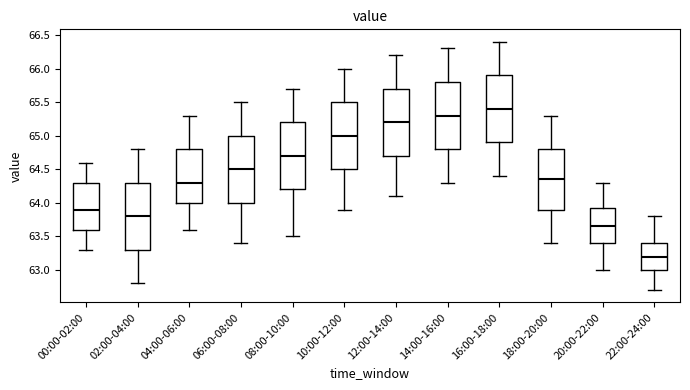

Reading left to right, read every box against the y-axis: the position of its median line, the range the box covers, and the ends of its whiskers. The values are not printed on the chart, so give them approximately, as read against the axis.

00:00-02:00: median 63.90, box 63.60 to 64.30, whiskers 63.30 to 64.60
02:00-04:00: median 63.80, box 63.30 to 64.30, whiskers 62.80 to 64.80
04:00-06:00: median 64.30, box 64.00 to 64.80, whiskers 63.60 to 65.30
06:00-08:00: median 64.50, box 64.00 to 65.00, whiskers 63.40 to 65.50
08:00-10:00: median 64.70, box 64.20 to 65.20, whiskers 63.50 to 65.70
10:00-12:00: median 65.00, box 64.50 to 65.50, whiskers 63.90 to 66.00
12:00-14:00: median 65.20, box 64.70 to 65.70, whiskers 64.10 to 66.20
14:00-16:00: median 65.30, box 64.80 to 65.80, whiskers 64.30 to 66.30
16:00-18:00: median 65.40, box 64.90 to 65.90, whiskers 64.40 to 66.40
18:00-20:00: median 64.35, box 63.90 to 64.80, whiskers 63.40 to 65.30
20:00-22:00: median 63.65, box 63.40 to 63.95, whiskers 63.00 to 64.30
22:00-24:00: median 63.20, box 63.00 to 63.40, whiskers 62.70 to 63.80